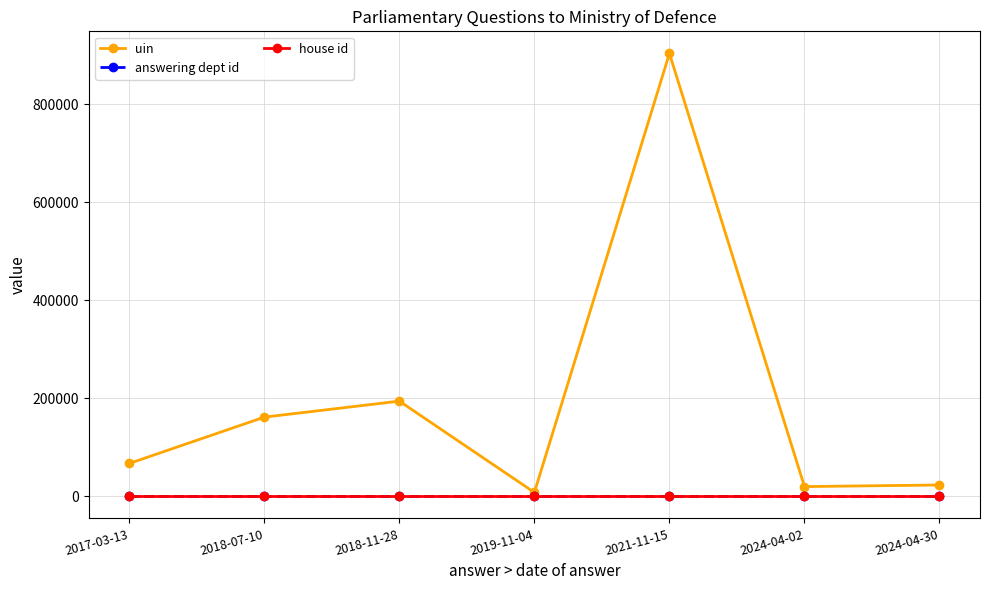

What position from the right is 2018-07-10?

6